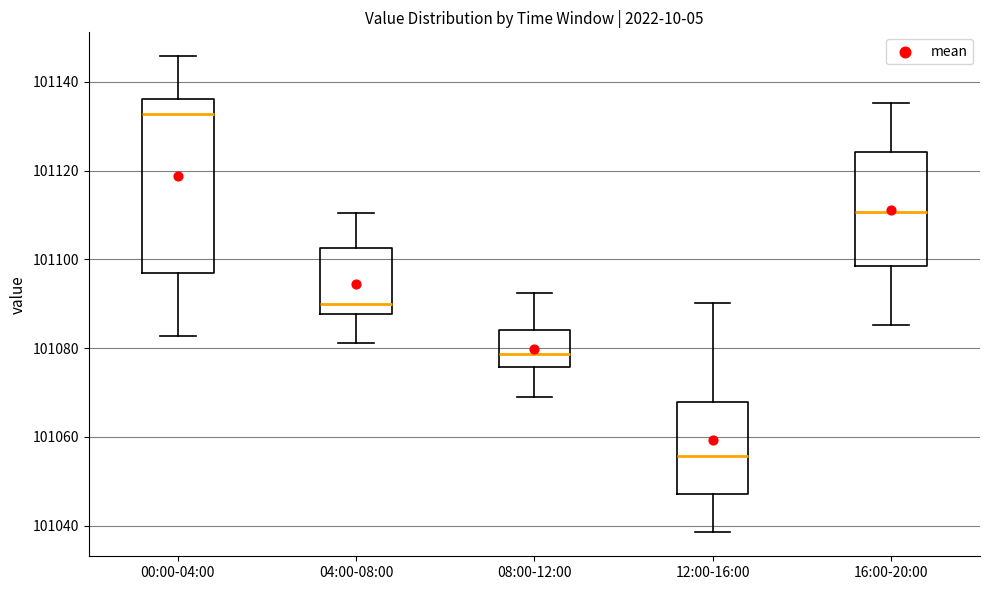

Where does the median line of the box for 00:00-04:00 sit on the y-axis? The values are not printed on the chart, so give them approximately, as read against the axis.

101132